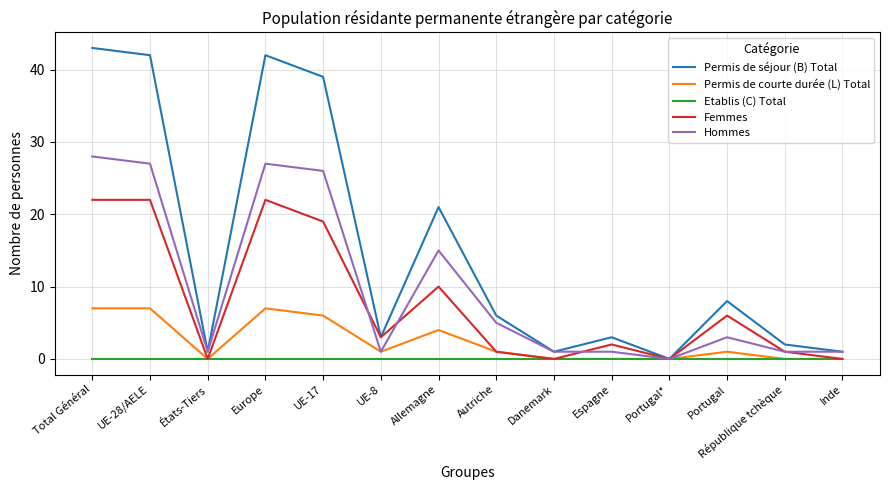

How many values in Hommes are above zero?

13